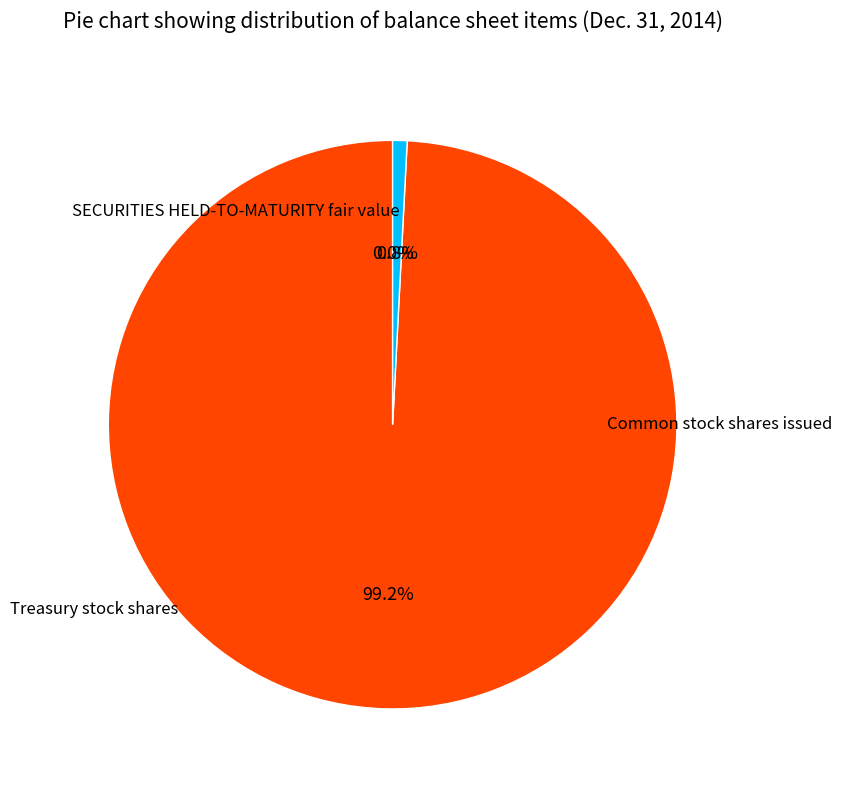

Which slice is the largest?

Common stock shares issued